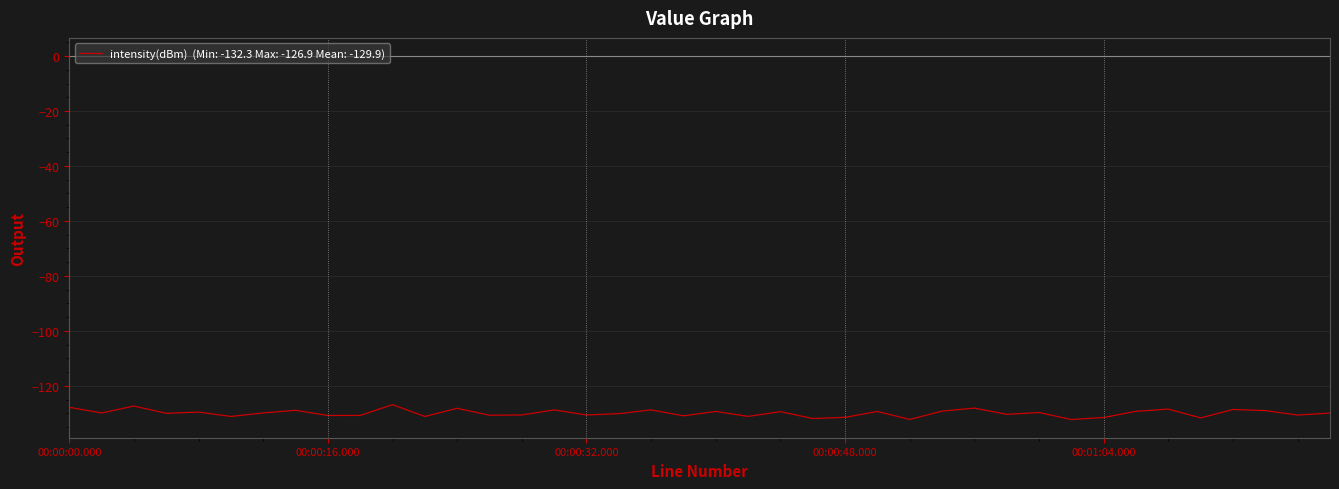

What is the minimum value shown in the chart?

-132.3